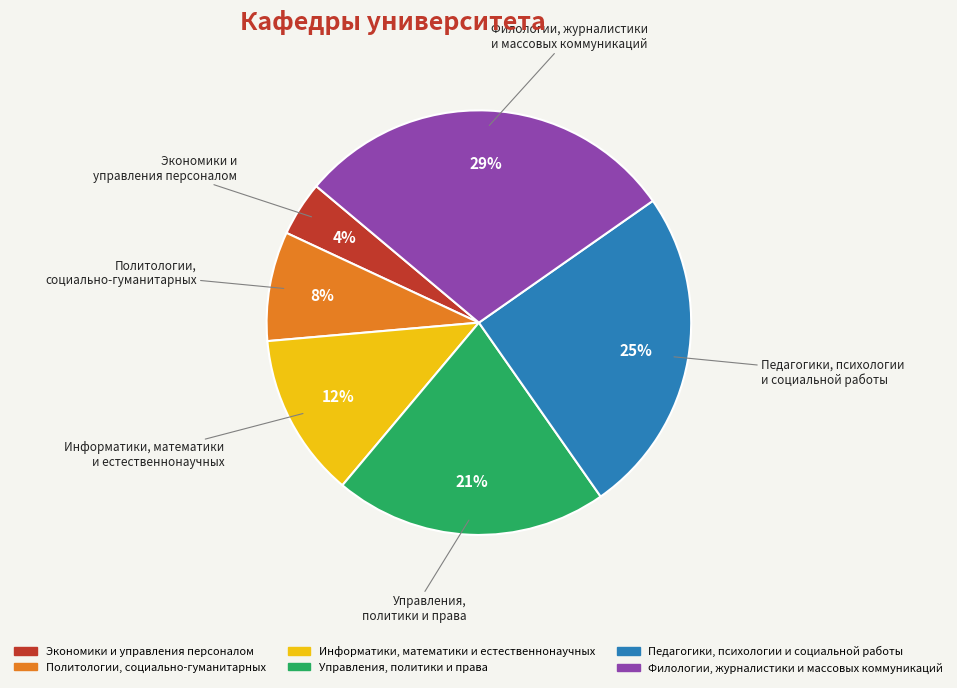

What percentage is the Педагогики, психологии и социальной работы slice, to the nearest percent?

25%